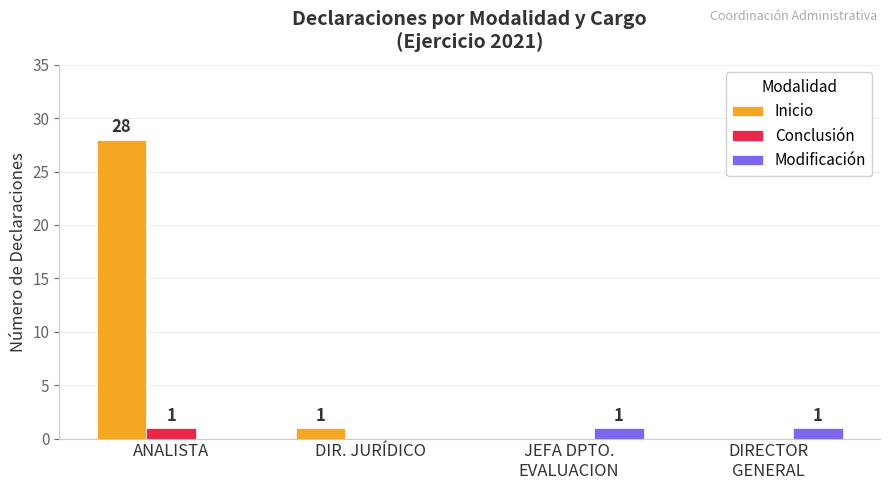

At which label is Inicio closest to 14?

DIR. JURÍDICO